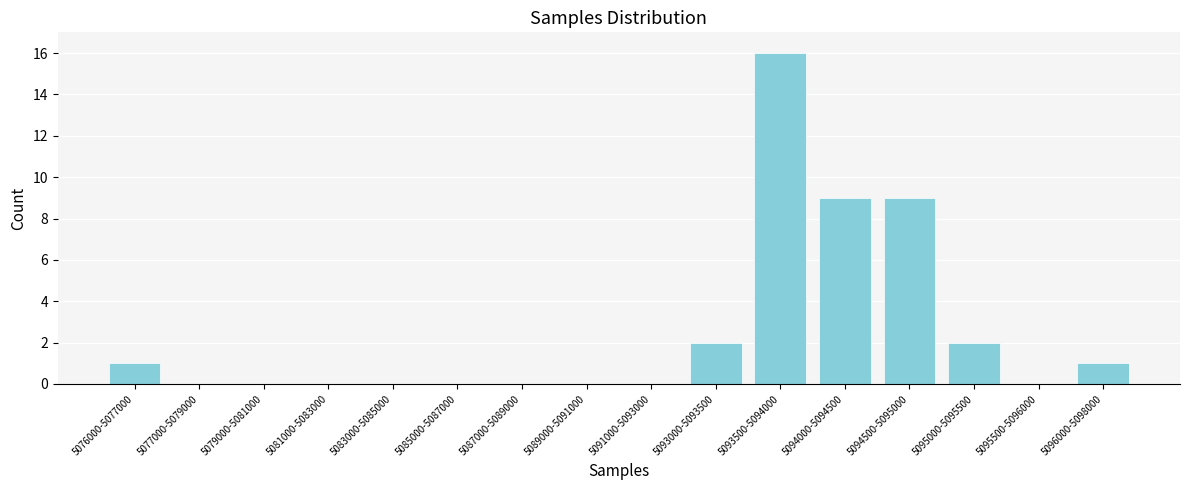

Reading left to right, extract all data points from this chart.

5076000-5077000=1	5077000-5079000=0	5079000-5081000=0	5081000-5083000=0	5083000-5085000=0	5085000-5087000=0	5087000-5089000=0	5089000-5091000=0	5091000-5093000=0	5093000-5093500=2	5093500-5094000=16	5094000-5094500=9	5094500-5095000=9	5095000-5095500=2	5095500-5096000=0	5096000-5098000=1